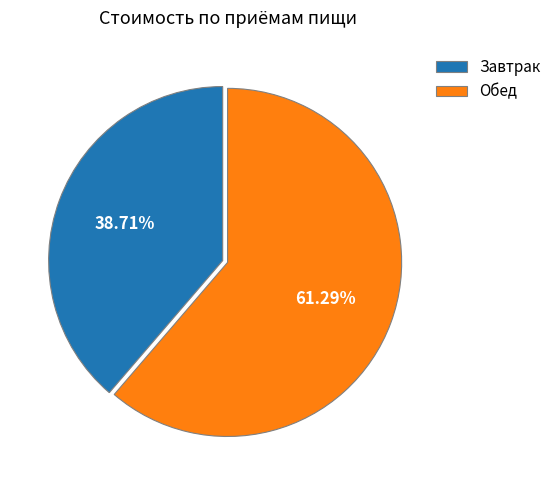

To the nearest percent, what is the difference between the largest and smallest slice percentages?

23%